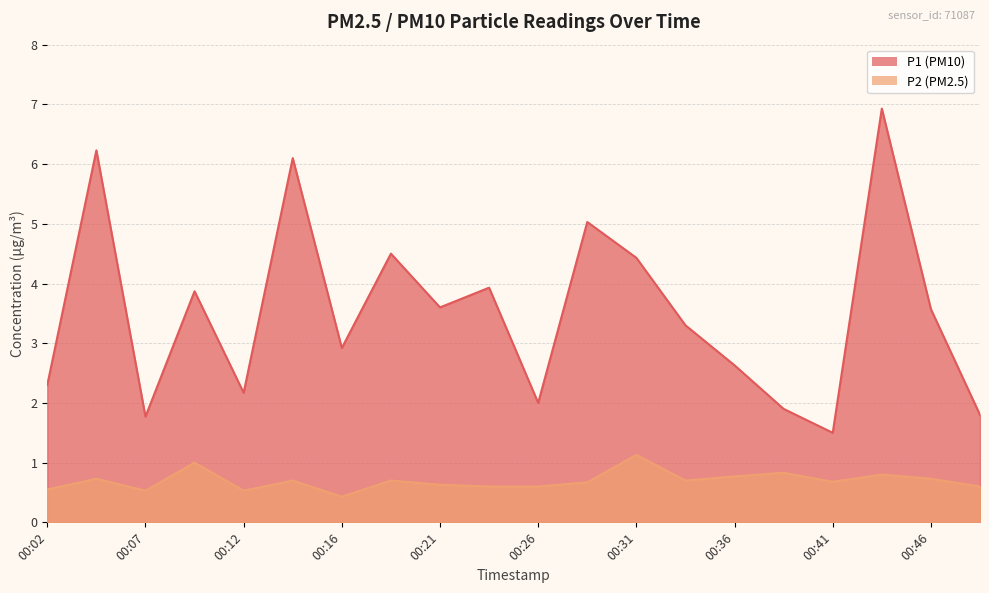

Reading left to right, list all the values displayed in this chart.

P1: 00:02=2.3	00:04=6.2	00:07=1.8	00:09=3.9	00:12=2.2	00:14=6.1	00:16=2.9	00:19=4.5	00:21=3.6	00:24=3.9	00:26=2.0	00:29=5.0	00:31=4.4	00:33=3.3	00:36=2.6	00:38=1.9	00:41=1.5	00:43=6.9	00:46=3.6	00:48=1.8
P2: 00:02=0.6	00:04=0.7	00:07=0.5	00:09=1.0	00:12=0.5	00:14=0.7	00:16=0.4	00:19=0.7	00:21=0.6	00:24=0.6	00:26=0.6	00:29=0.7	00:31=1.1	00:33=0.7	00:36=0.8	00:38=0.8	00:41=0.7	00:43=0.8	00:46=0.7	00:48=0.6